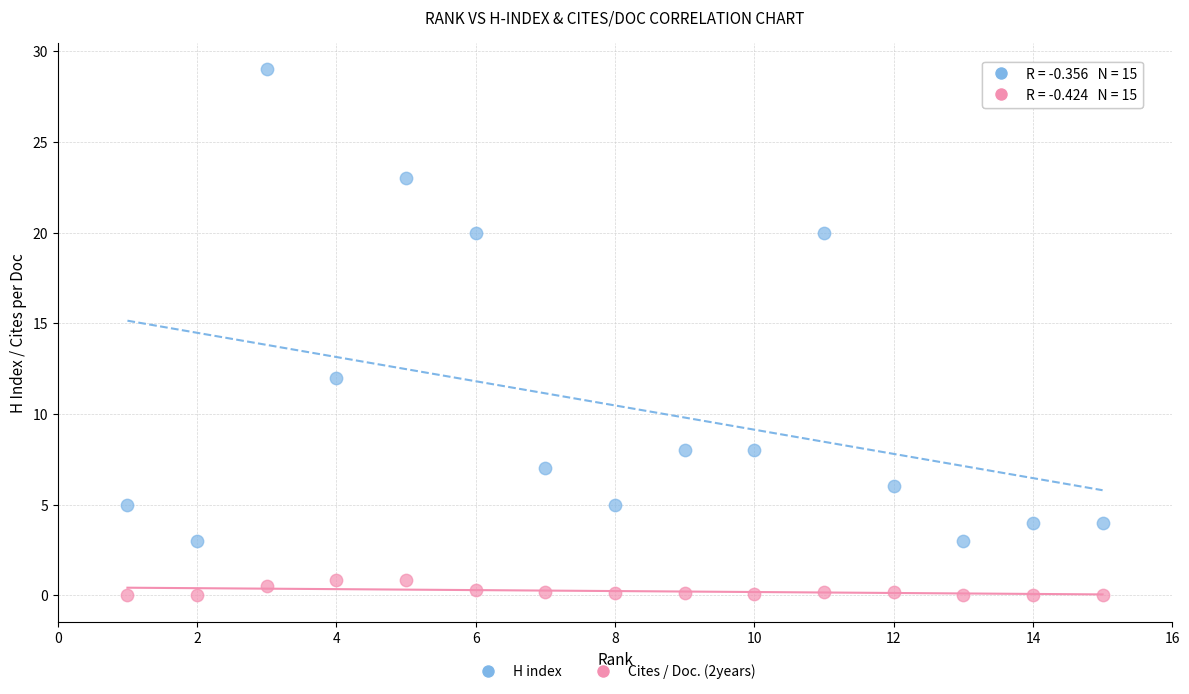

What are all the series names shown in the legend?

H index, Cites / Doc. (2years)